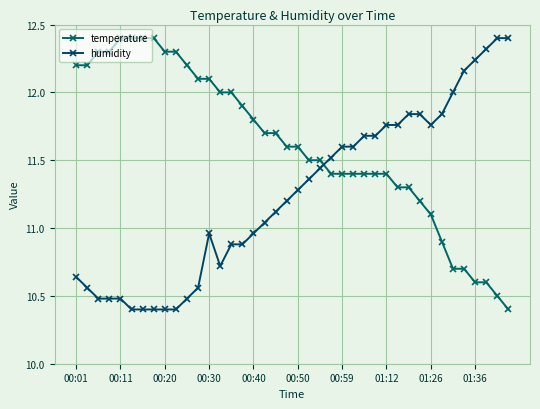

True or false: humidity and temperature cross at least once.

True